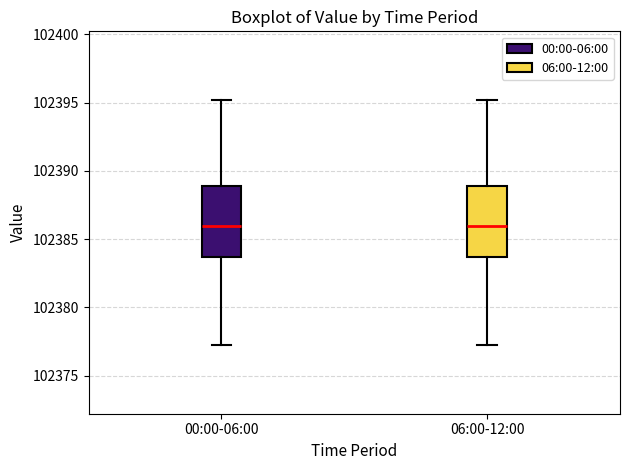

Reading left to right, transcribe this box plot: for each box, give where its median line is, the range the box spans, and where its two whiskers end, as read against the y-axis. The values are not printed on the chart, so give them approximately, as read against the axis.

00:00-06:00: median 102386.0, box 102383.5 to 102389.0, whiskers 102377.0 to 102395.0
06:00-12:00: median 102386.0, box 102383.5 to 102389.0, whiskers 102377.0 to 102395.0